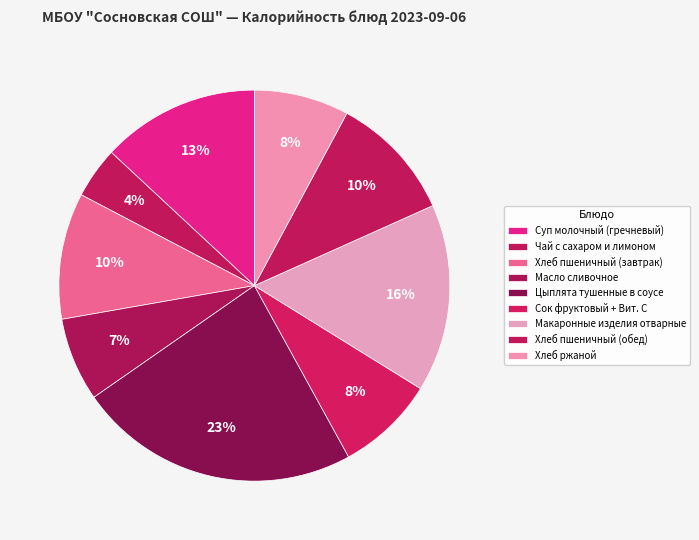

Do Хлеб пшеничный (завтрак) and Макаронные изделия отварные together represent more than half of the pie?

No